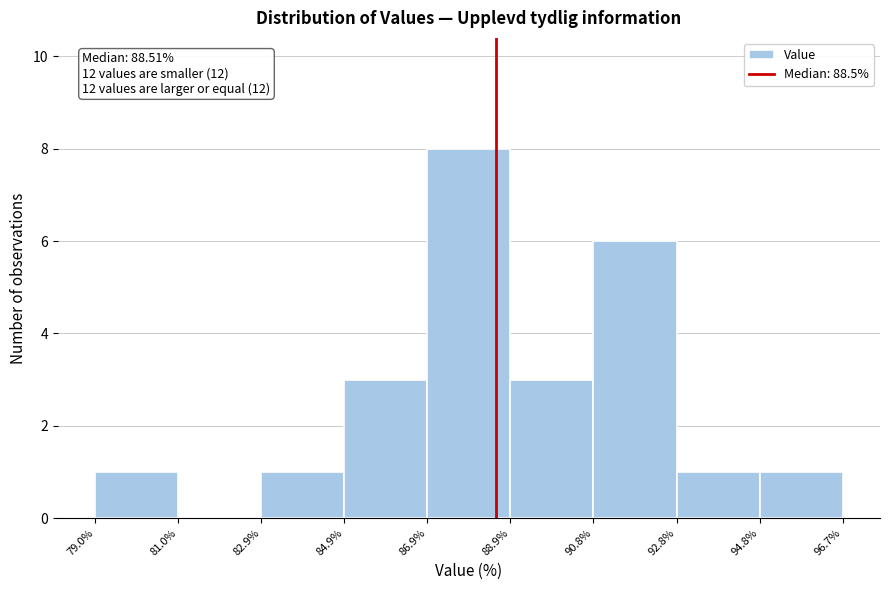

Which range on the x-axis has the tallest bar?

86.9% to 88.9%